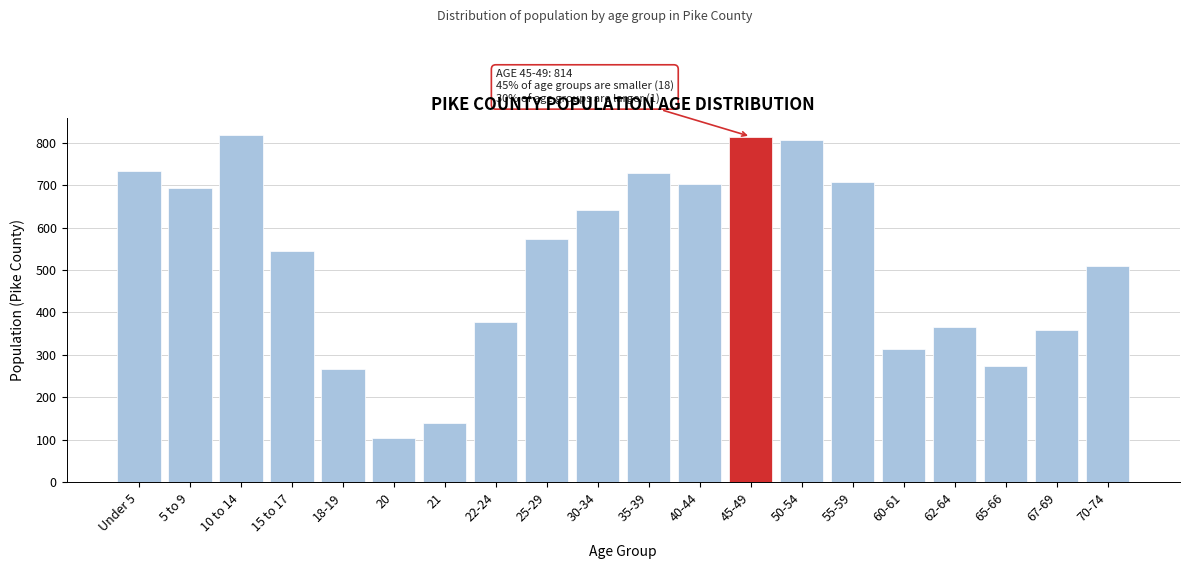

Where is the data nearest to the value 460?

70-74